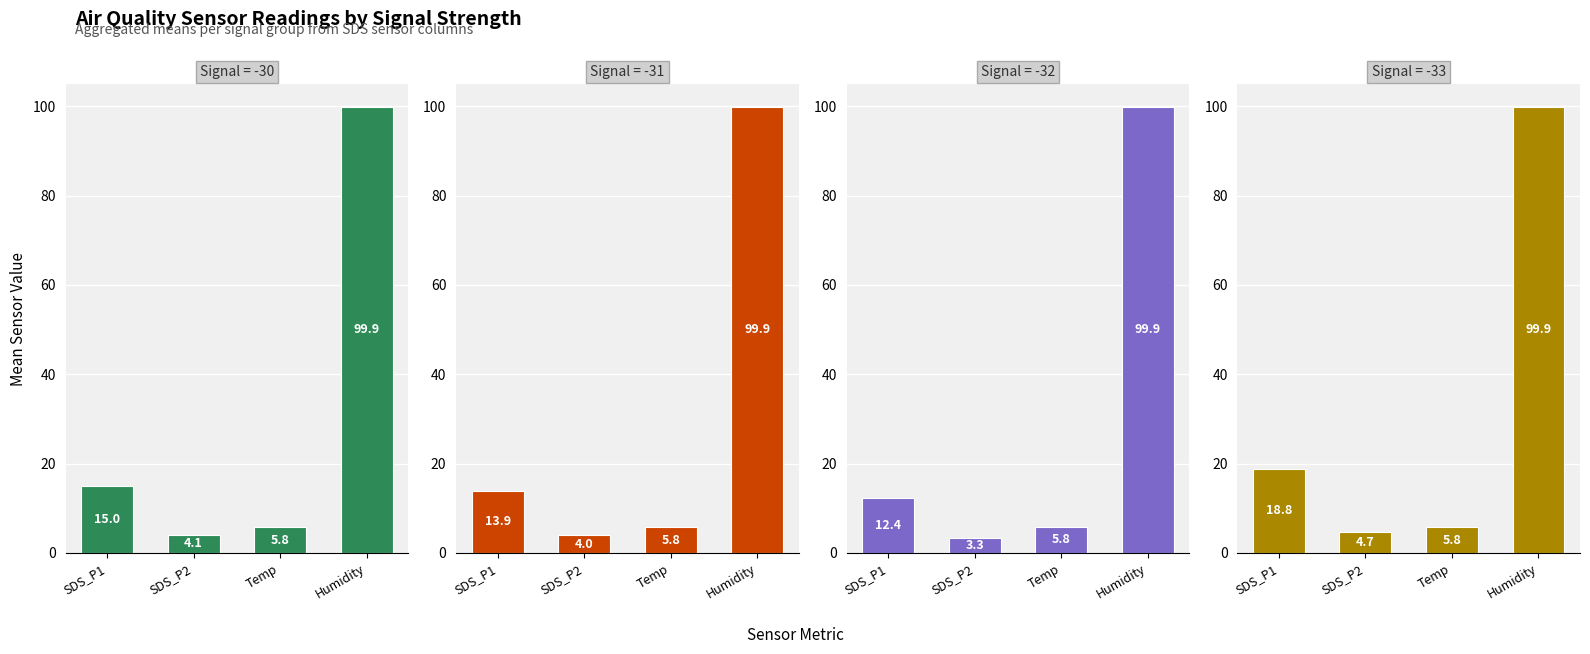

What is the value of the Signal -33 bar at the 4th from the left?

99.9